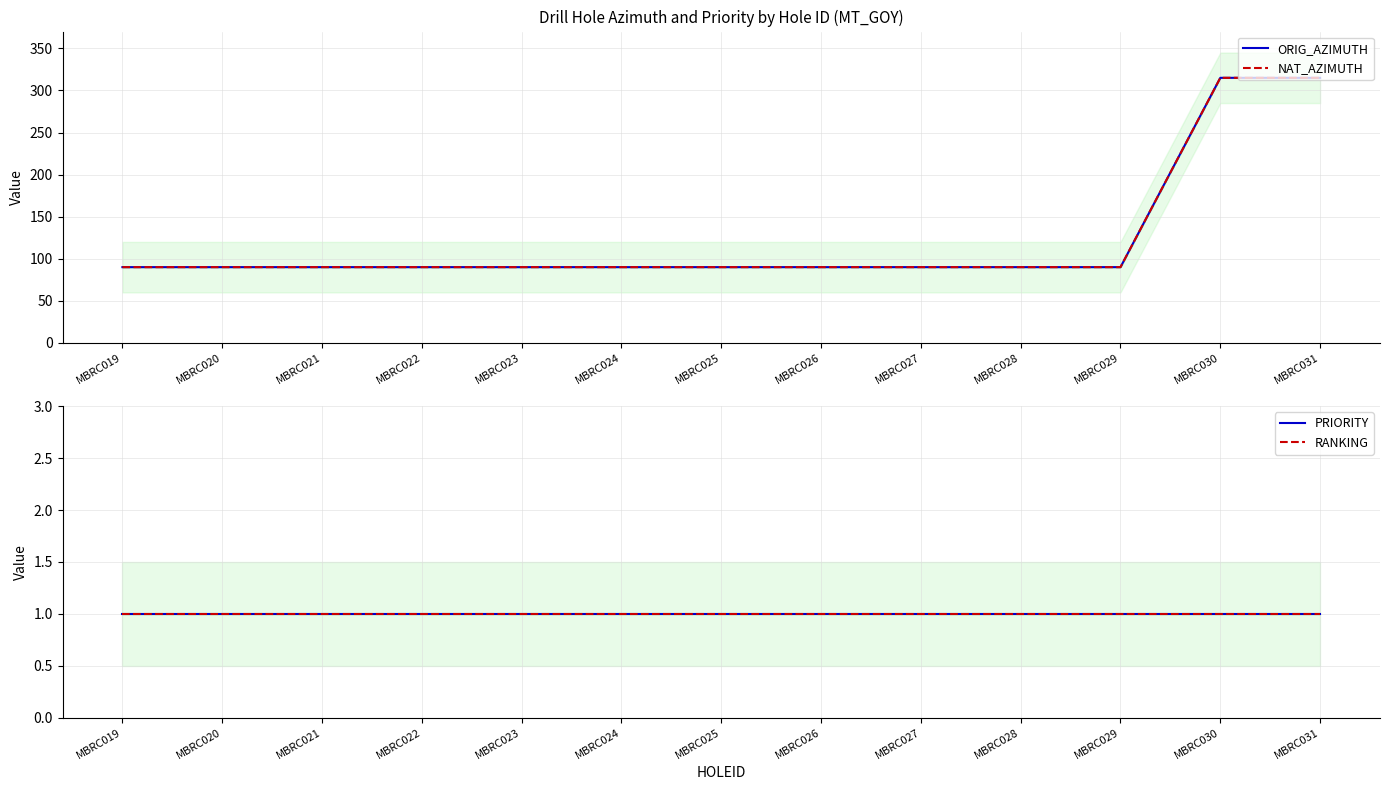

Is it true that PRIORITY equals 1 at MBRC020?

True